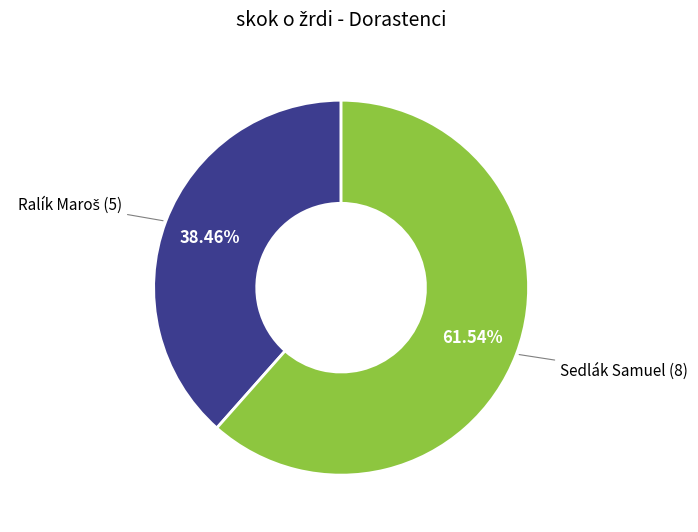

Which slice is the largest?

Sedlák Samuel